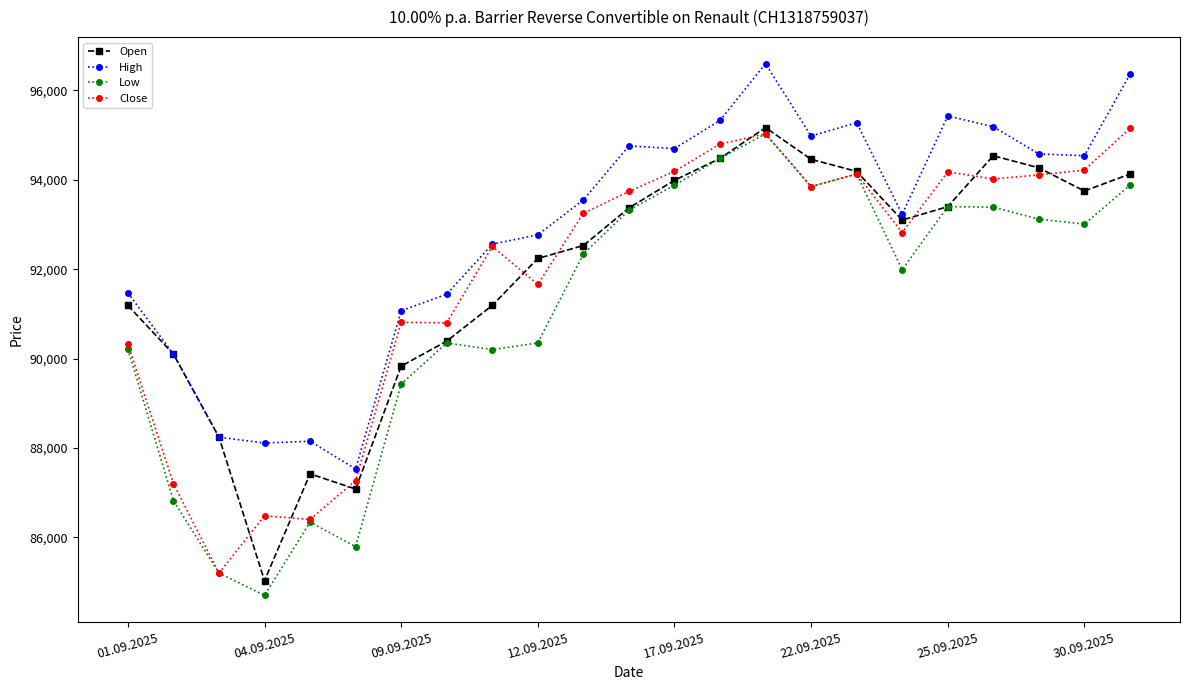

What is the highest value of the Open series?

95170